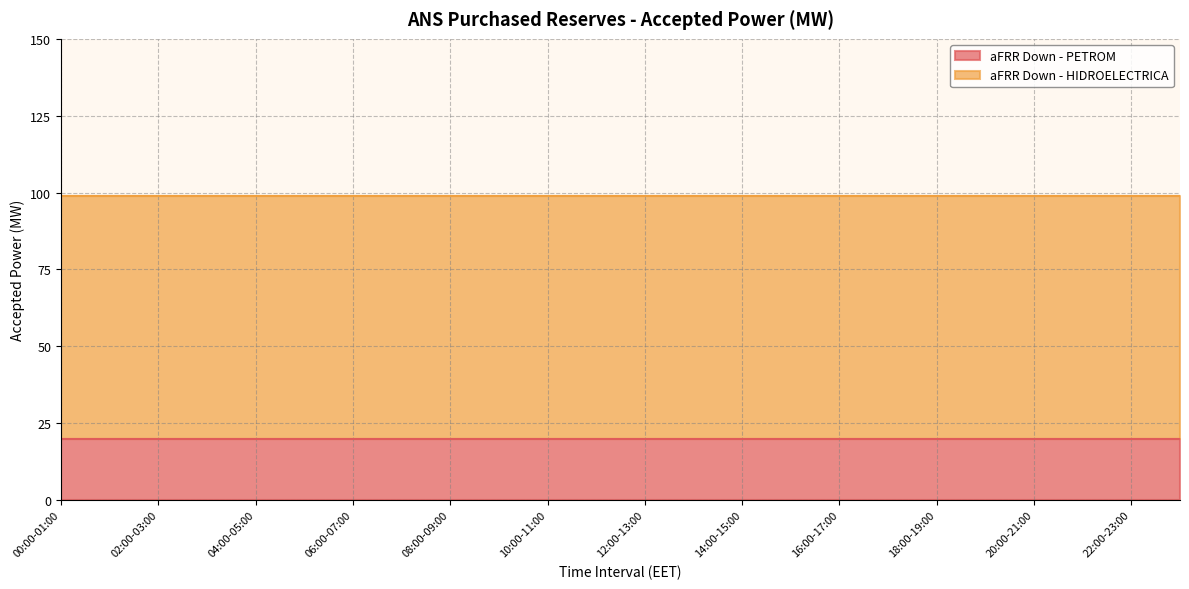

Rank the series by their average value, from highest to lowest.

aFRR Down - HIDROELECTRICA, aFRR Down - PETROM